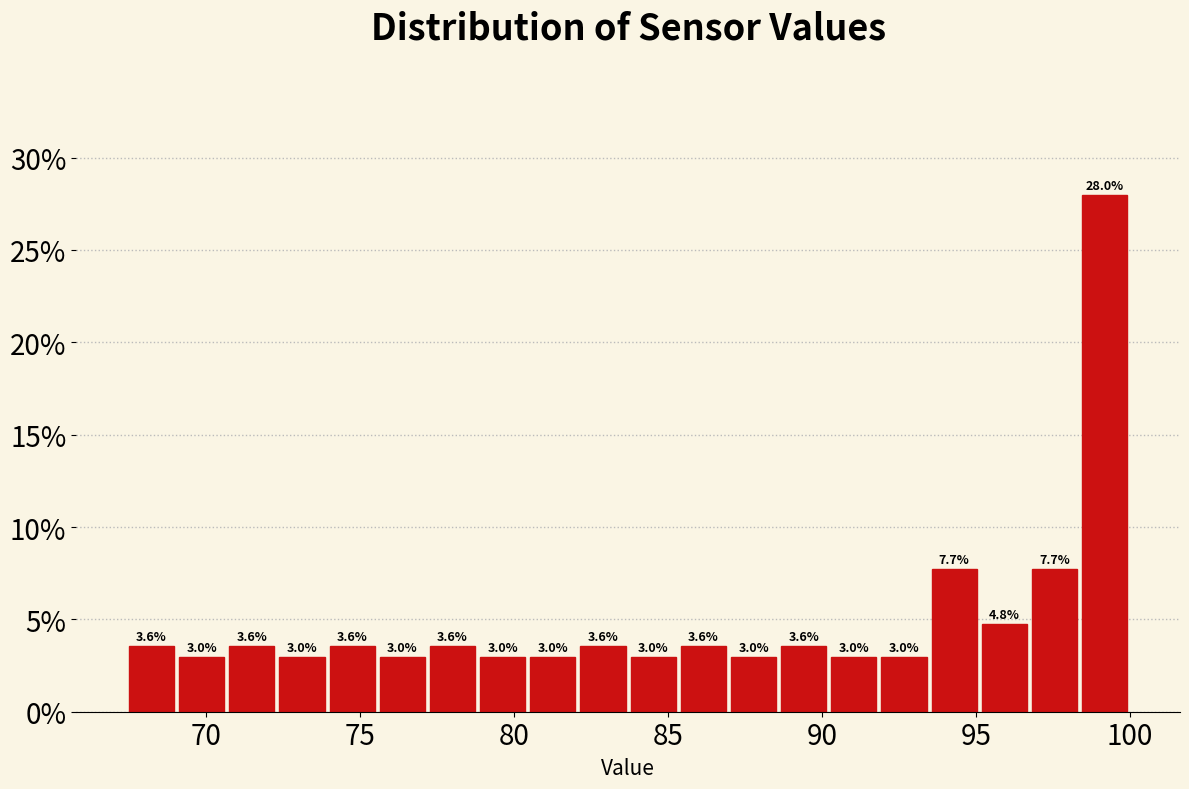

Around what value on the x-axis is the tallest bar? Give the approximate position of its centre, as read against the axis.

99.0